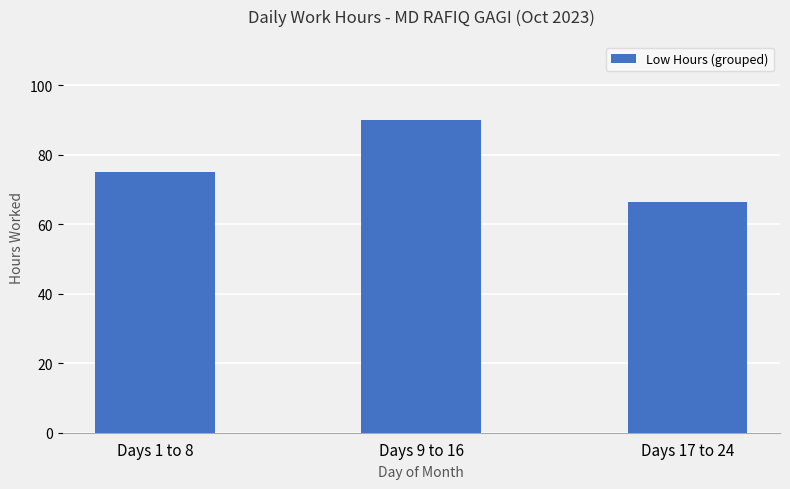

List the labels in order of value, largest first.

Days 9 to 16, Days 1 to 8, Days 17 to 24